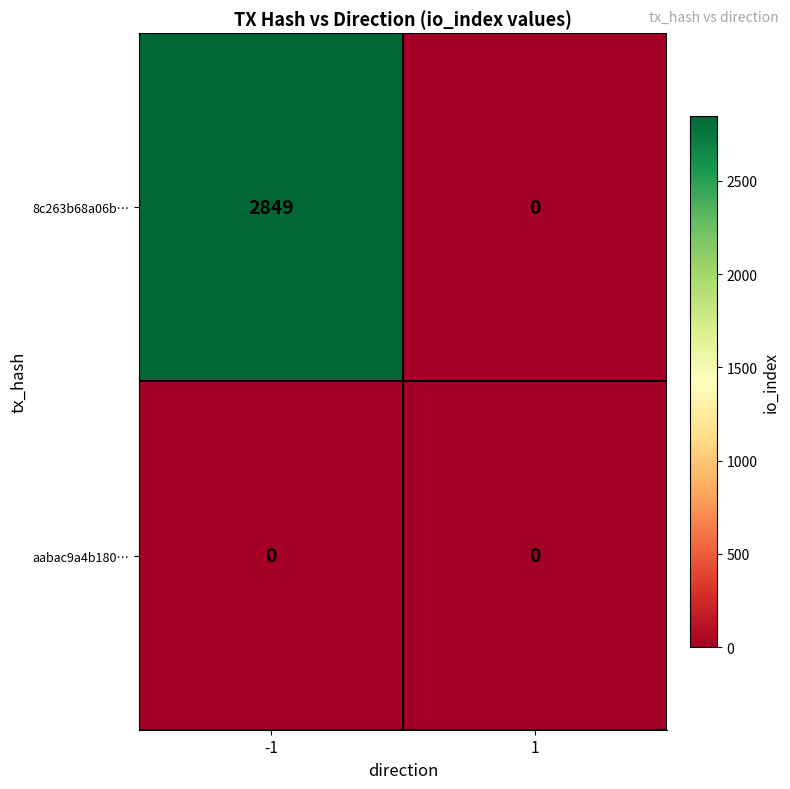

Which series has the largest range (max minus min)?

8c263b68a06b…